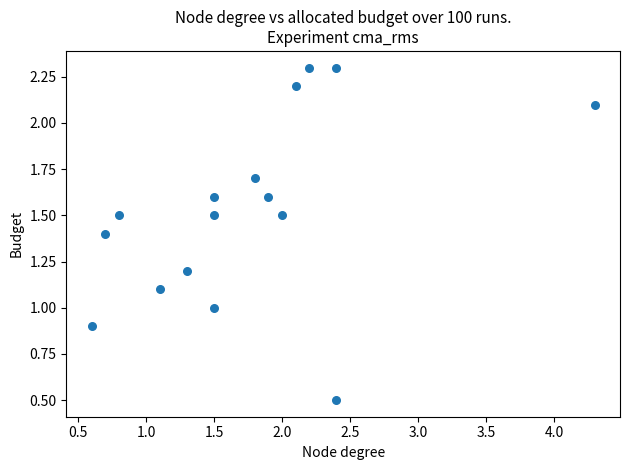

What is the range of Y values (max minus min)?

1.8